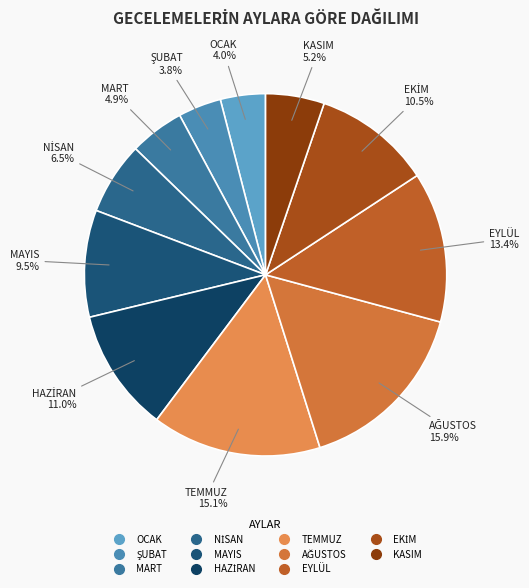

What percentage is NOT represented by EYLÜL?

86.6%